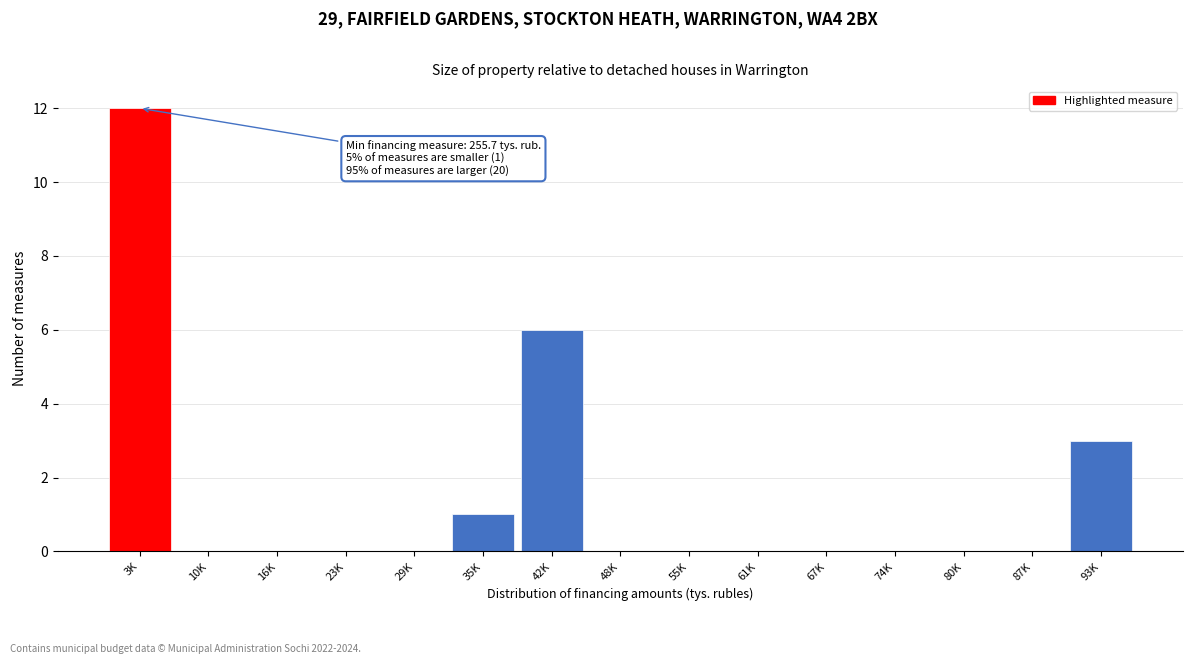

Reading left to right, what are all the values shown in this chart?

3K=12	10K=0	16K=0	23K=0	29K=0	35K=1	42K=6	48K=0	55K=0	61K=0	67K=0	74K=0	80K=0	87K=0	93K=3